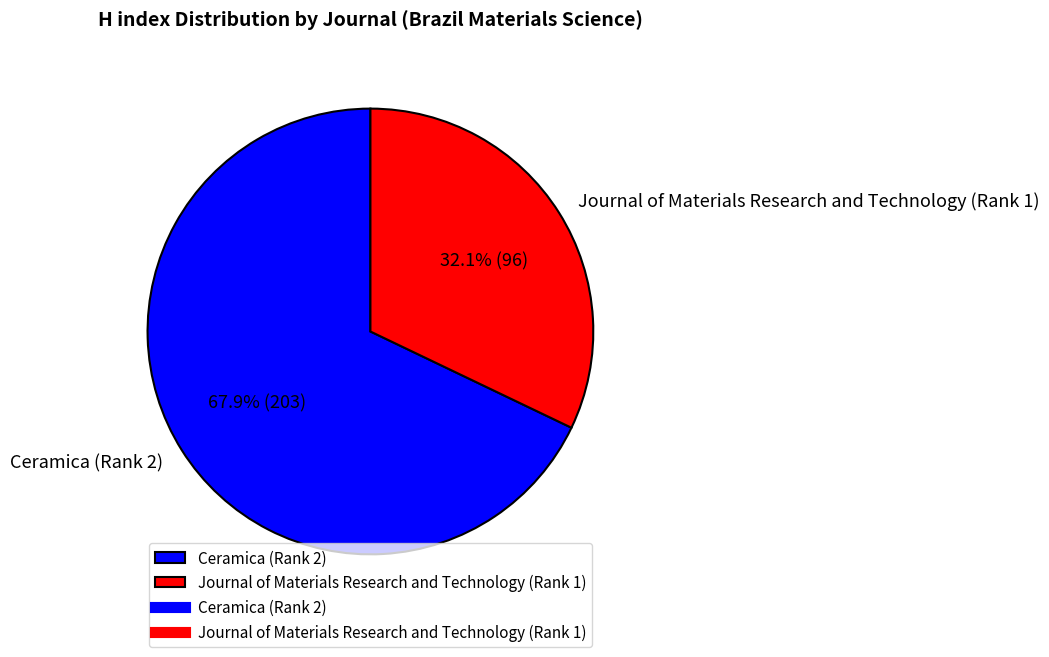

Which category accounts for the majority?

Ceramica (Rank 2)